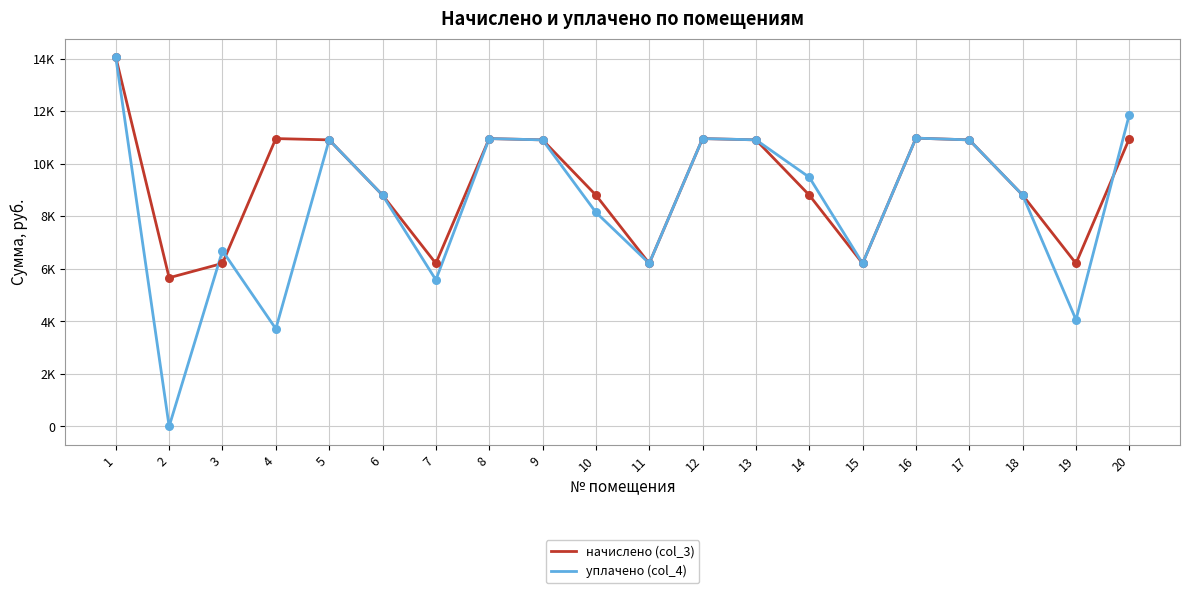

What are all the series names shown in the legend?

начислено (col_3), уплачено (col_4)